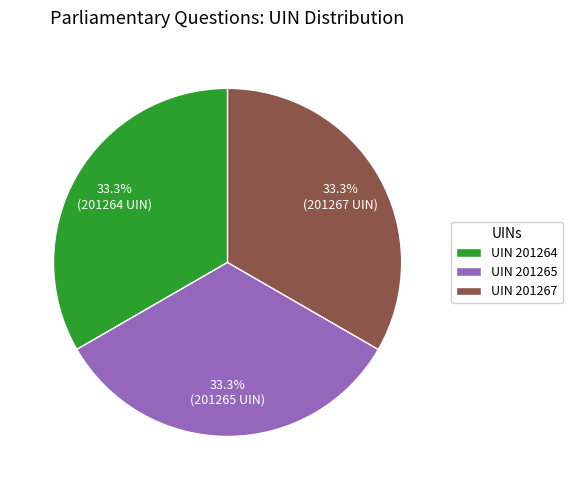

What is the ratio of the value at UIN 201264 to the value at UIN 201265?

1.0